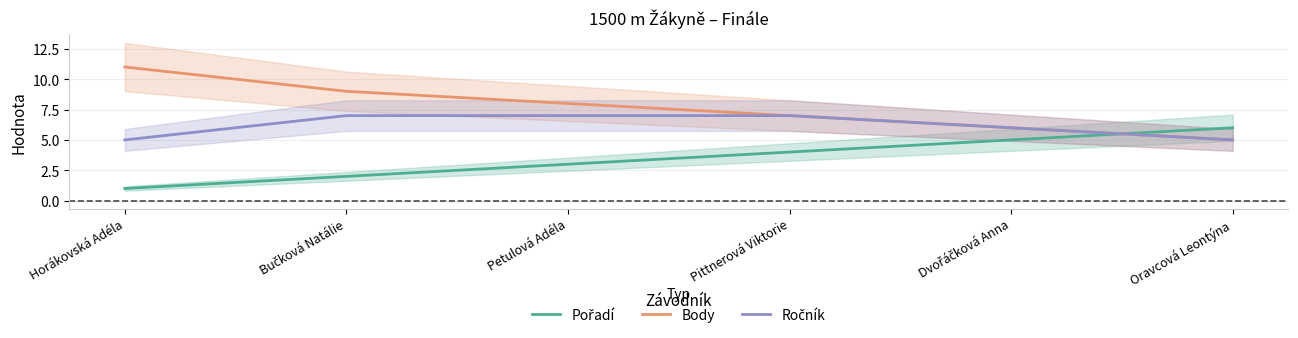

Between Horákovská Adéla and Petulová Adéla, which is larger?

Petulová Adéla